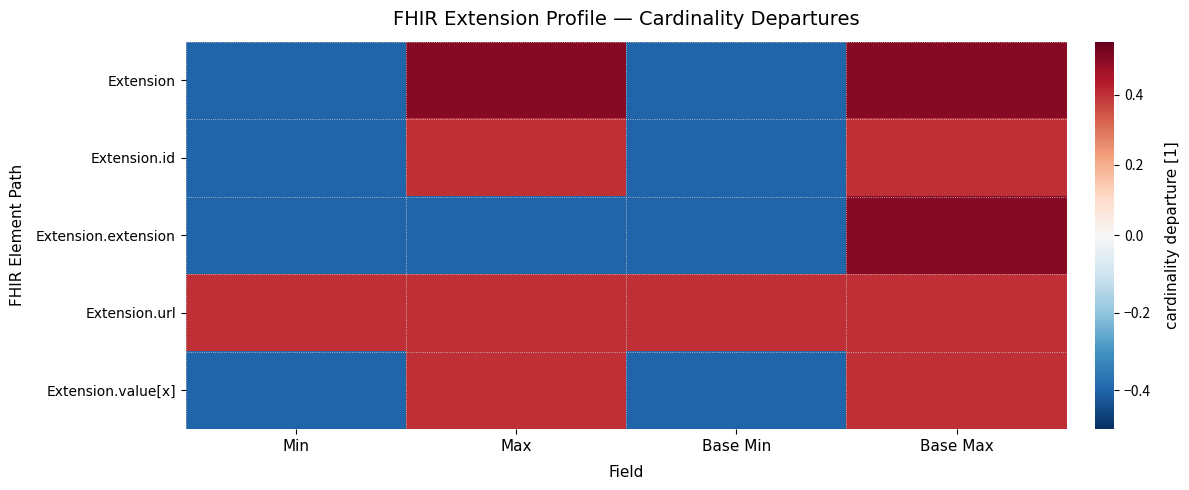

At Base Min, list the series in order from smallest to largest.

Extension, Extension.id, Extension.extension, Extension.value[x], Extension.url